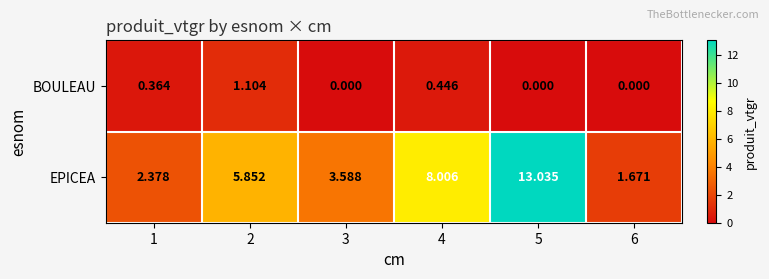

Which series has the largest total across all categories?

EPICEA